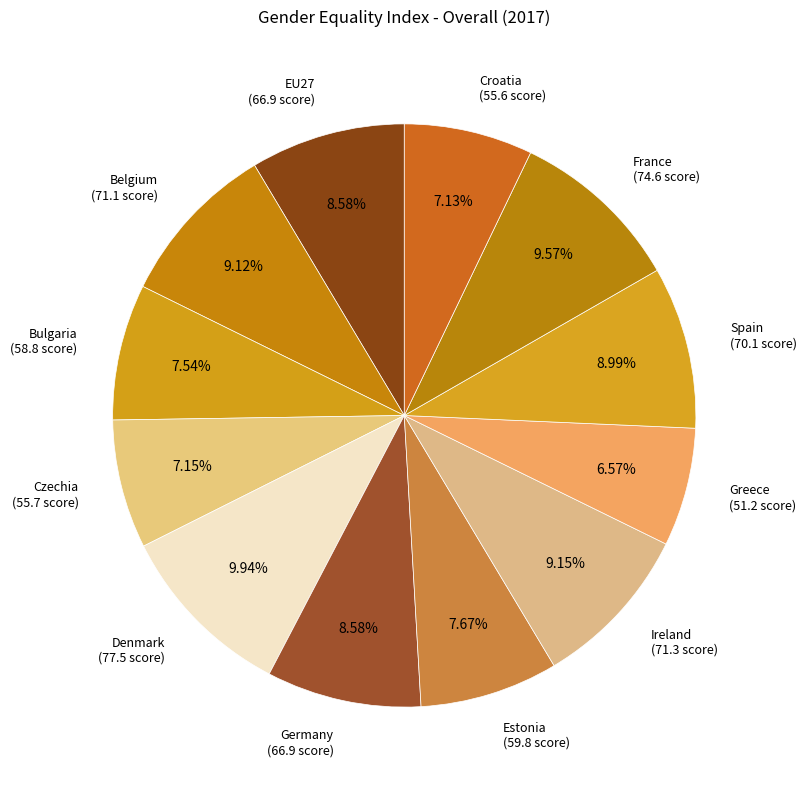

What is the total percentage of Denmark and France?

19.5%